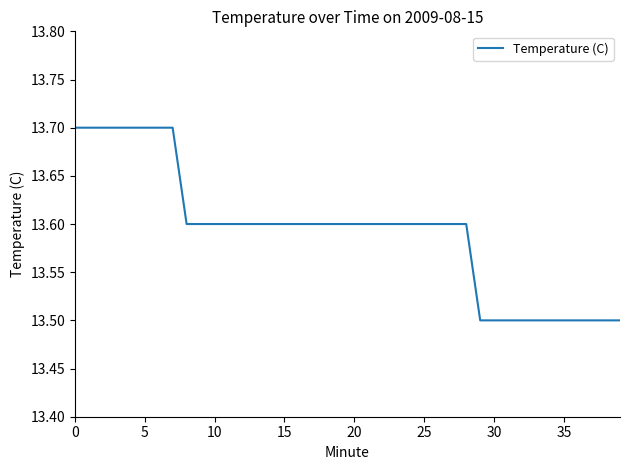

What is the smallest value displayed?

13.5